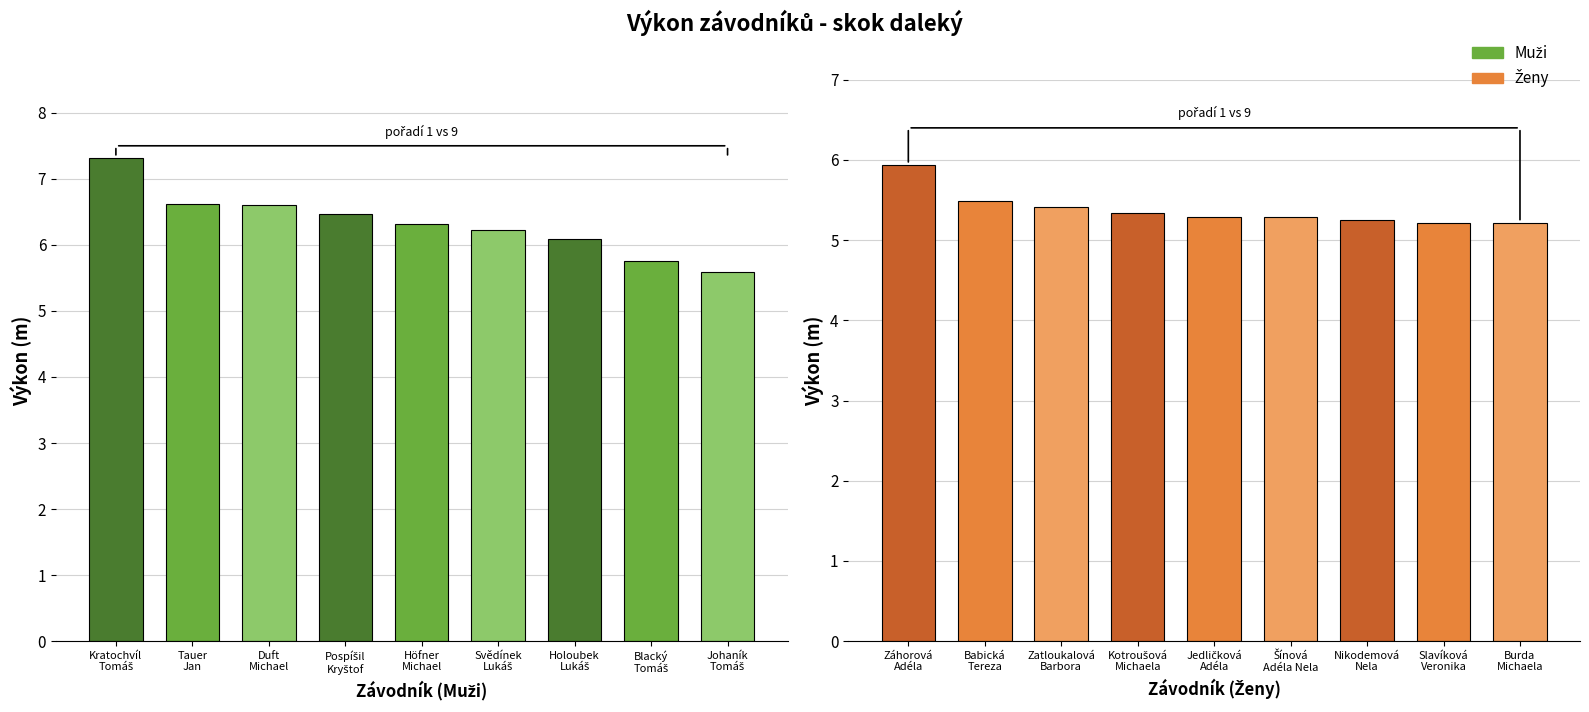

At how many categories does at least one series exceed 6?

7